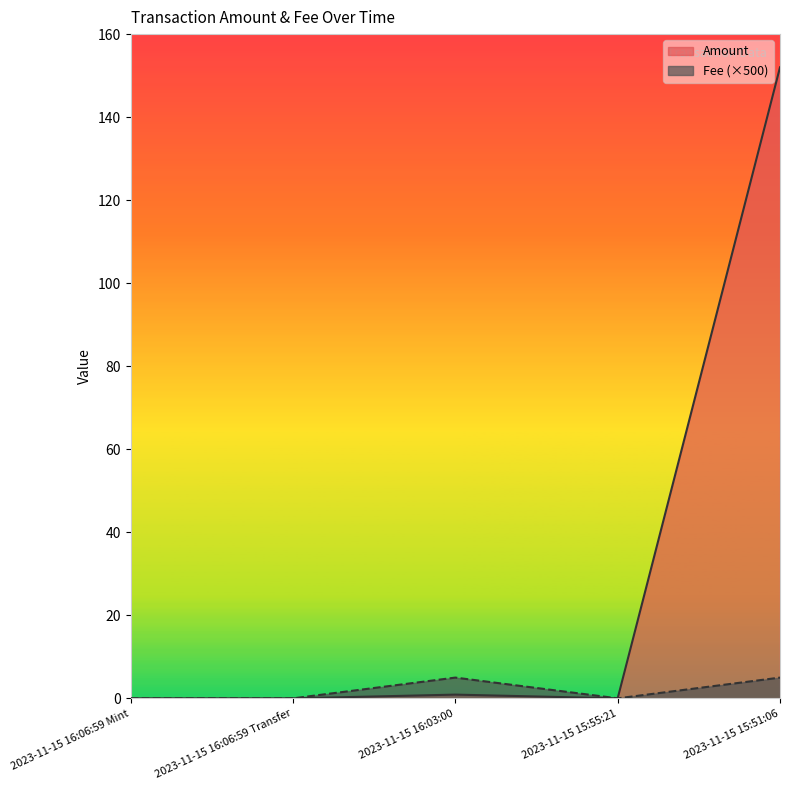

Is it true that Fee equals 5.0 at 2023-11-15 16:03:00?

True